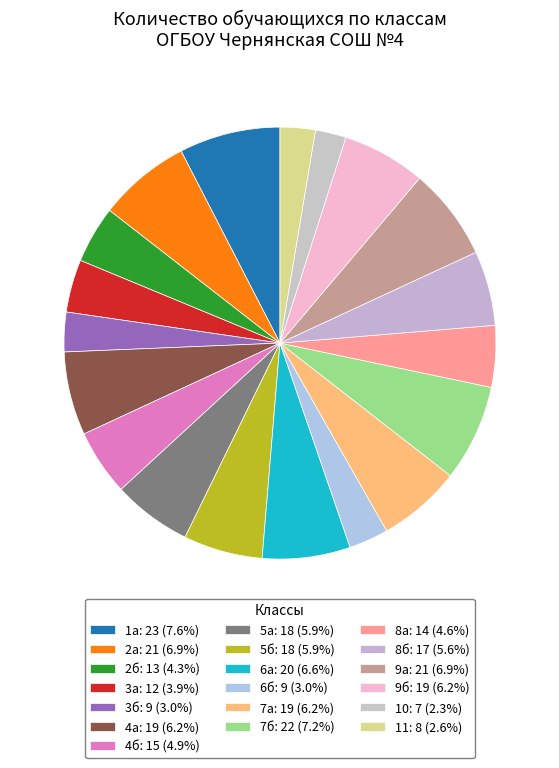

What percentage is the 5а slice, to the nearest percent?

6%